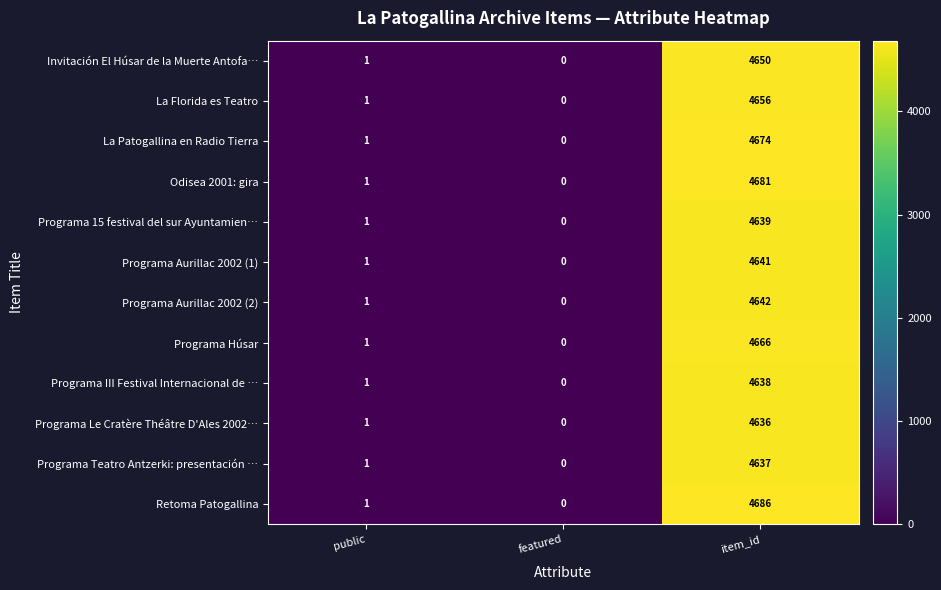

True or false: Programa Teatro Antzerki: presentación … has a value of 1 at public.

True